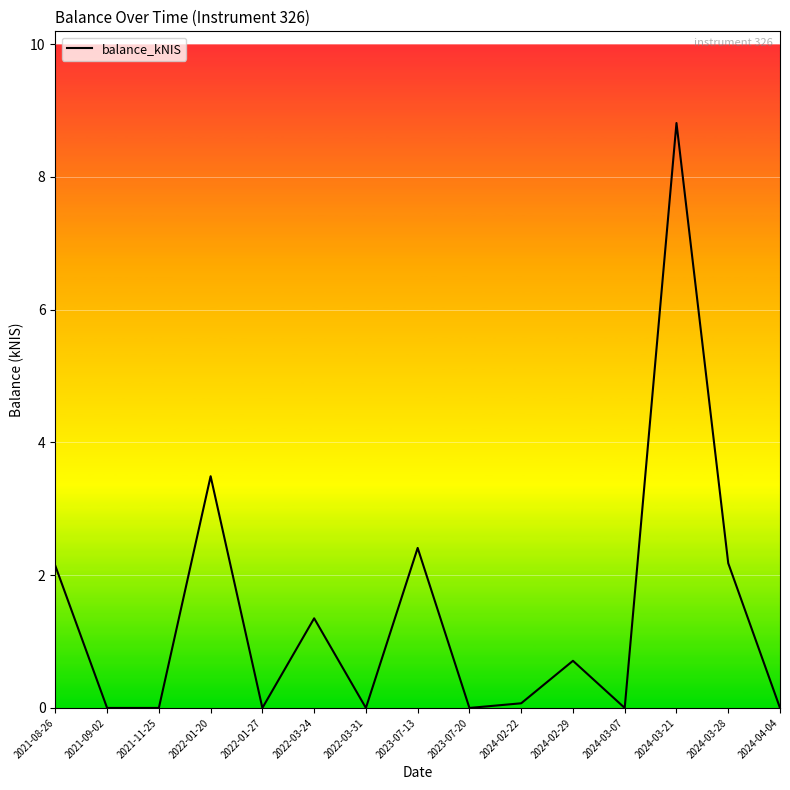

Where is the data nearest to the value 4?

2022-01-20